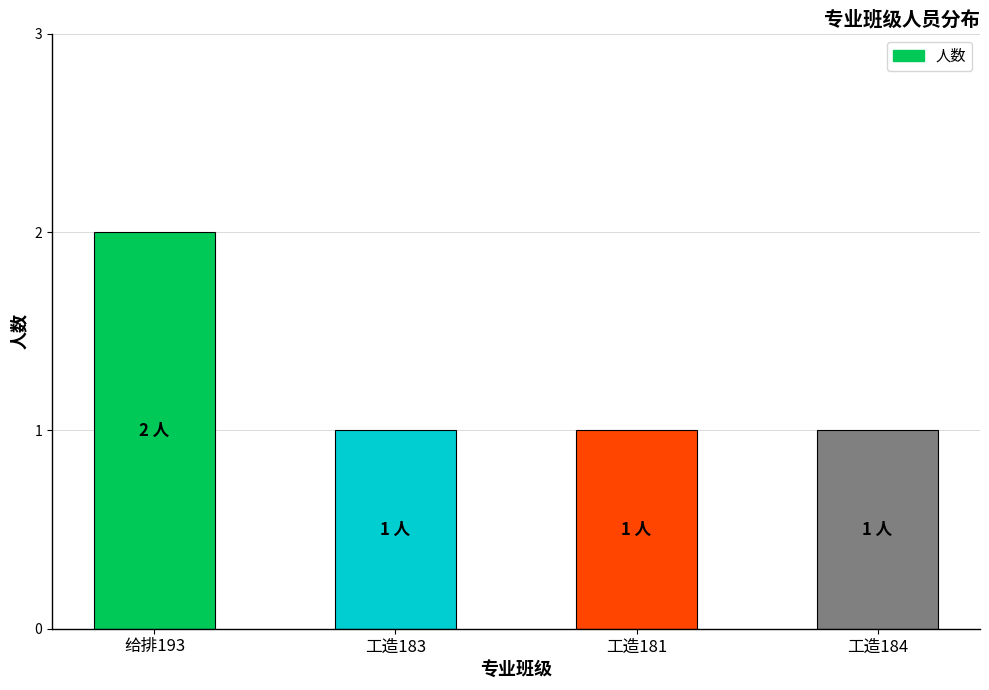

Which label corresponds to the largest value in the chart?

给排193